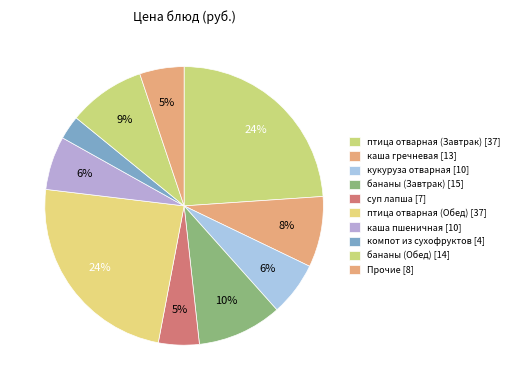

What is the largest slice in the pie chart?

птица отварная (Завтрак)